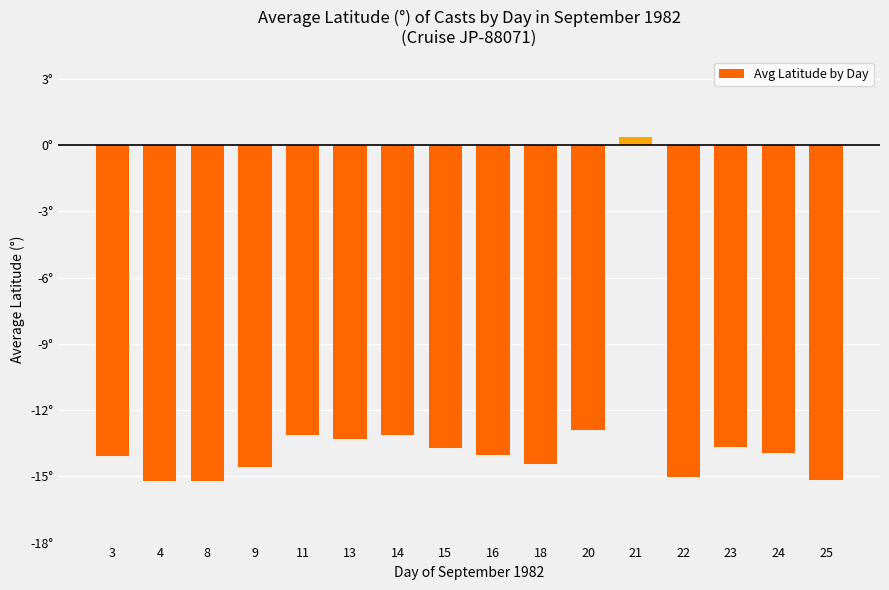

Which category has the lowest value across all series?

4